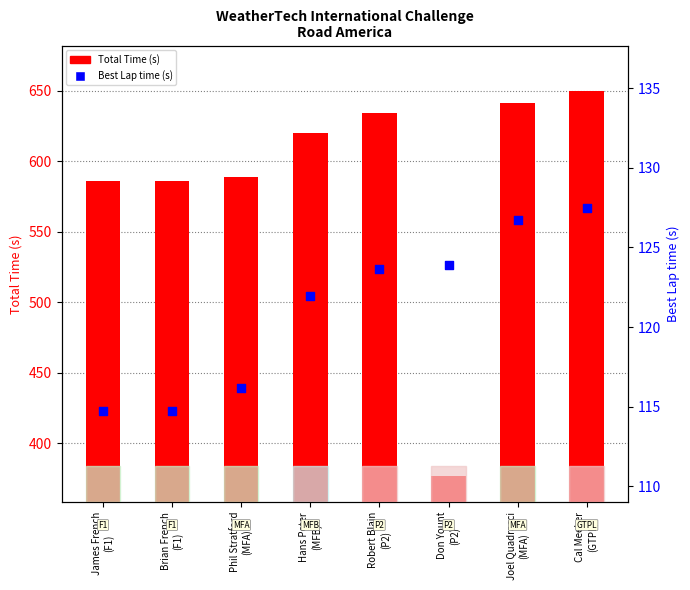

At which category is the sum across all series the highest?

Cal Meeker
(GTPL)